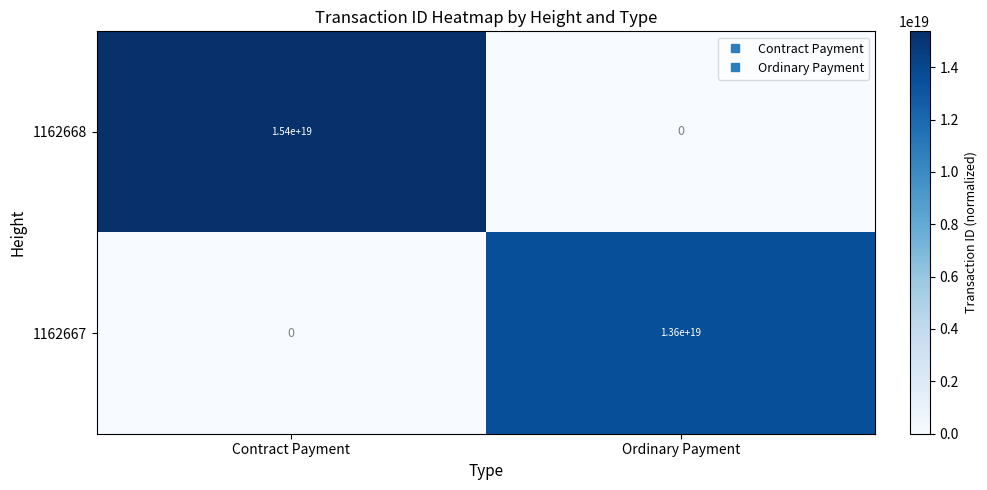

At which category is the sum across all series the highest?

Contract Payment